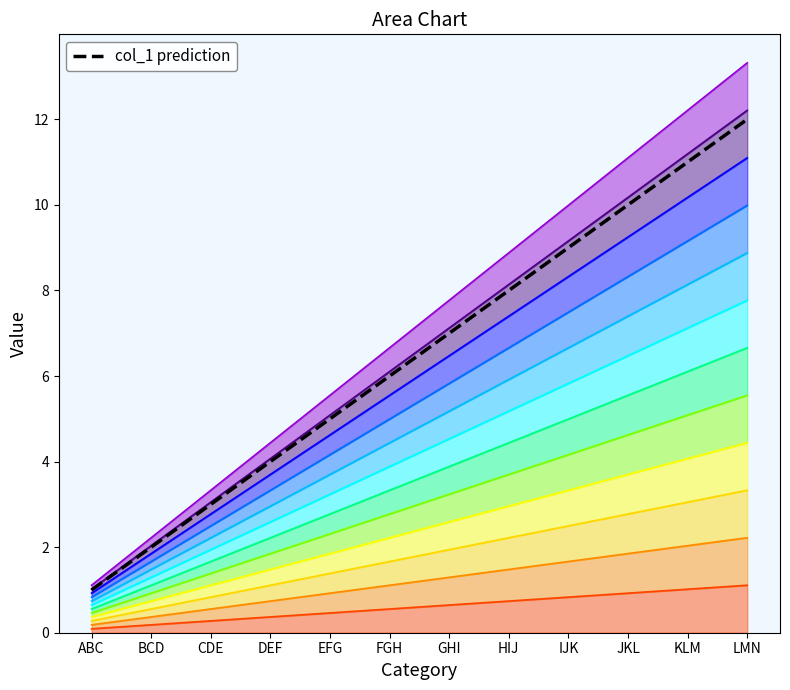

What is the difference between the highest and lowest values at FGH?

1.1